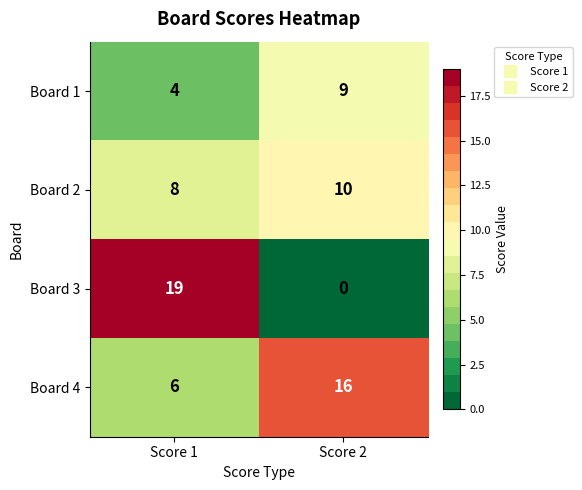

How many distinct data groups are displayed?

4